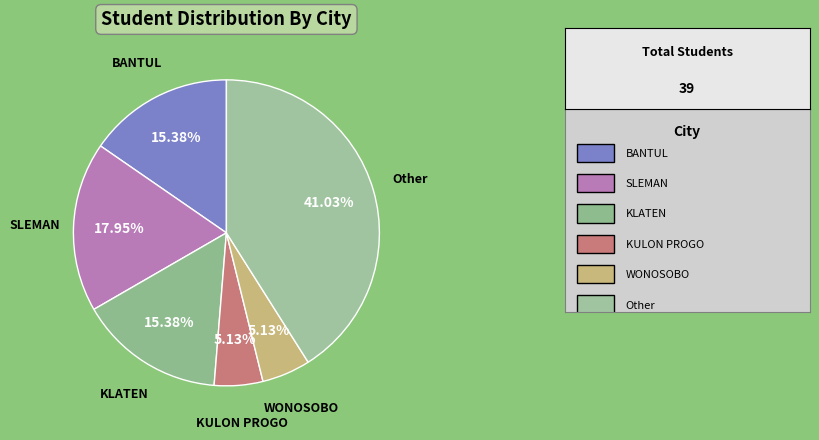

Is the sum of BANTUL and KULON PROGO greater than half?

No